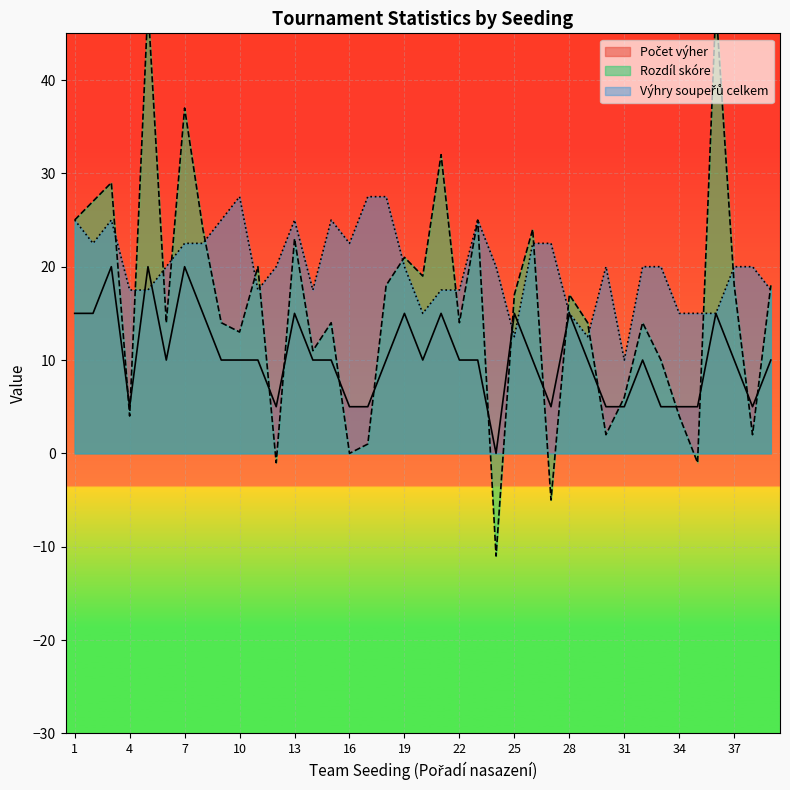

What is the total value across all series at 24?

9.0